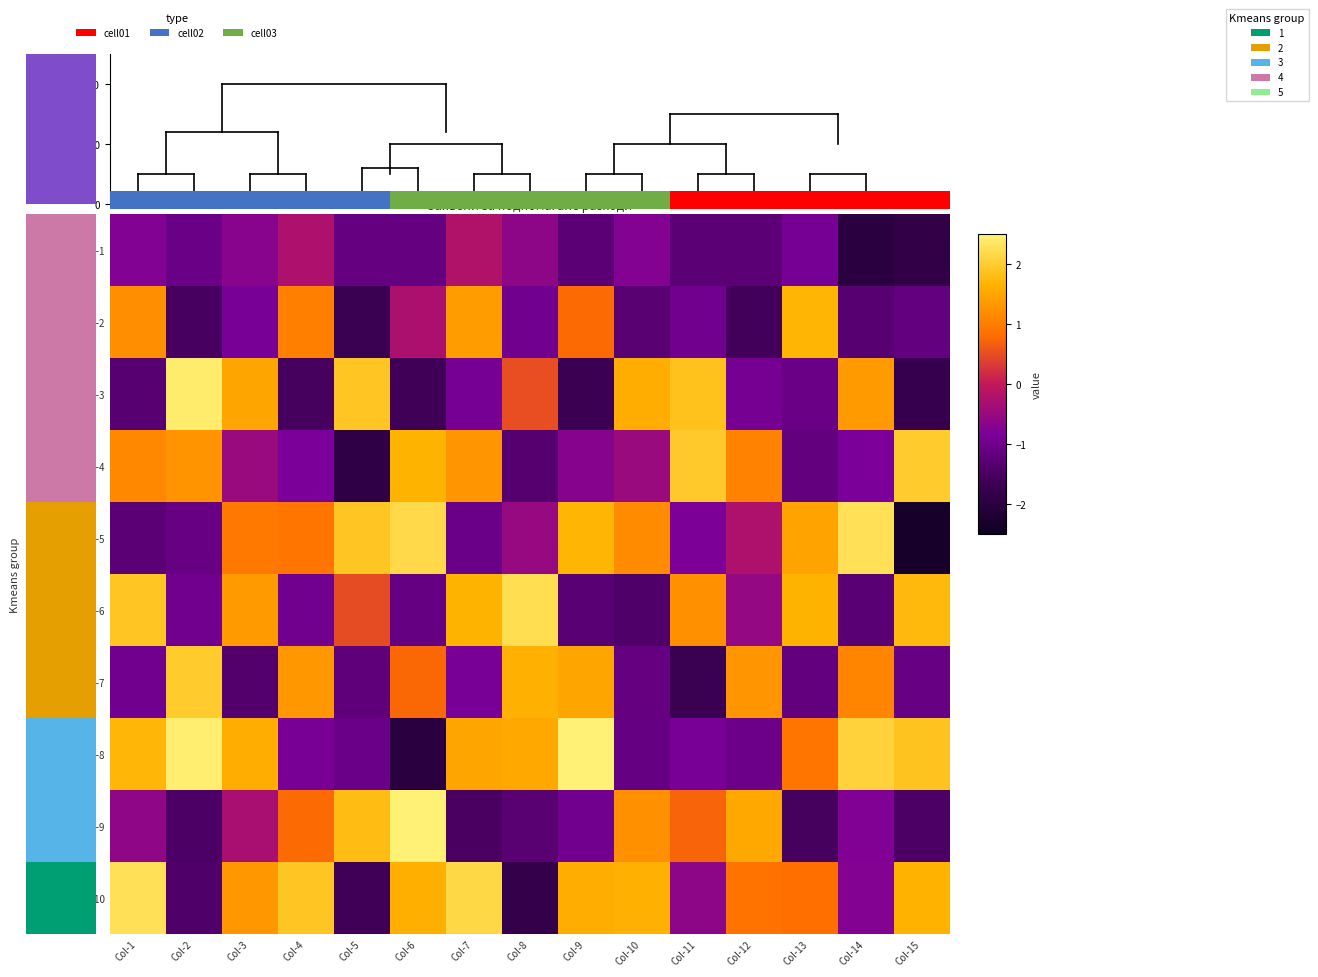

Which series has the largest range (max minus min)?

ID-8